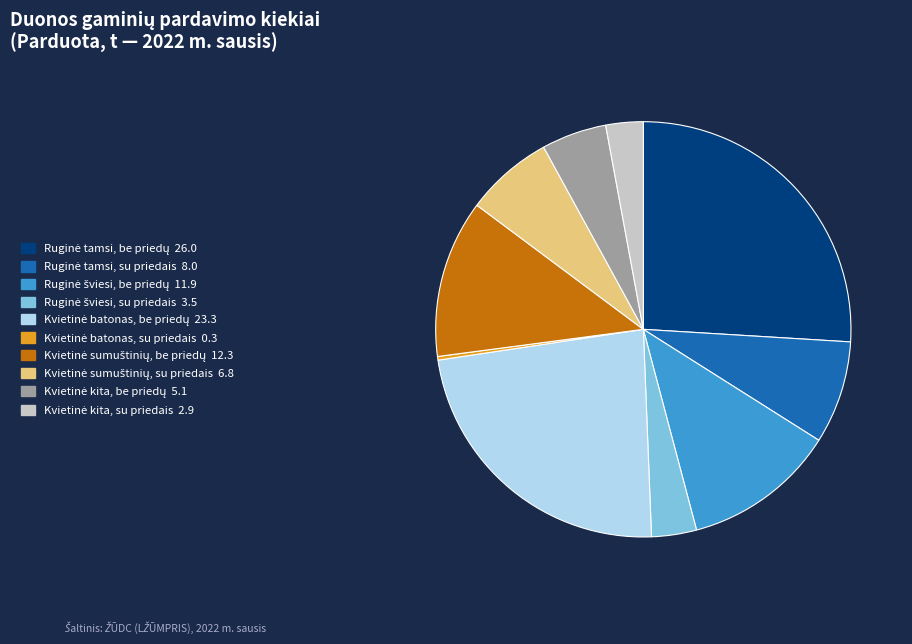

Is there any slice that represents more than half of the pie?

No